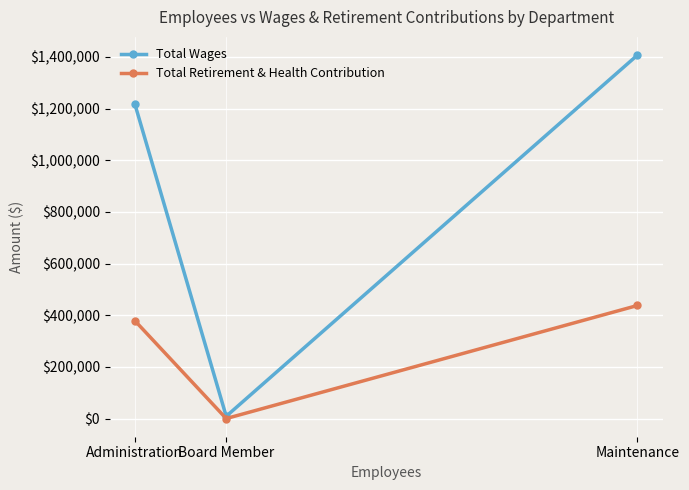

How many Total Wages values are between 8800 and 1407058?

3